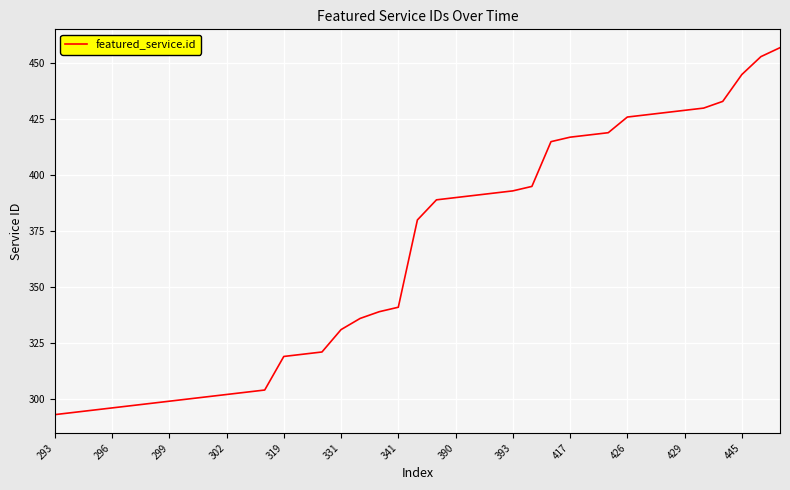

What is the difference between the maximum and minimum values?

164